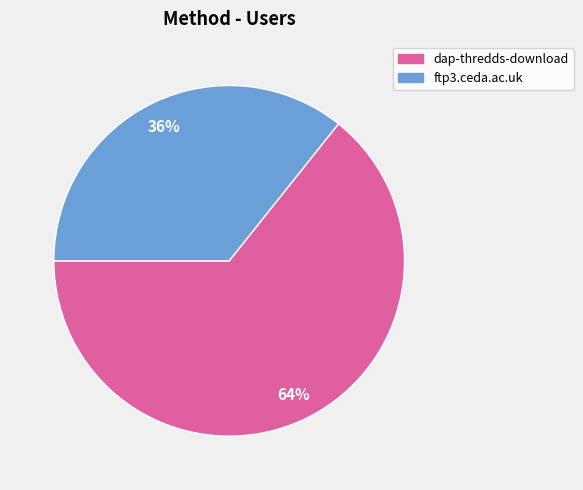

True or false: dap-thredds-download accounts for 64% of the total.

True